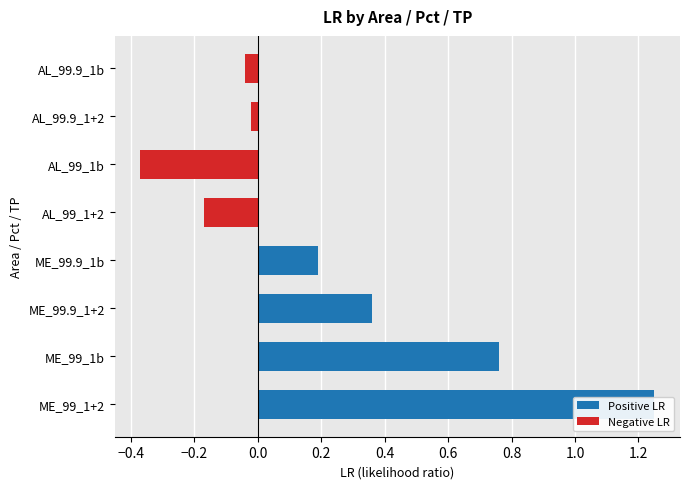

How many bars are there in total?

8